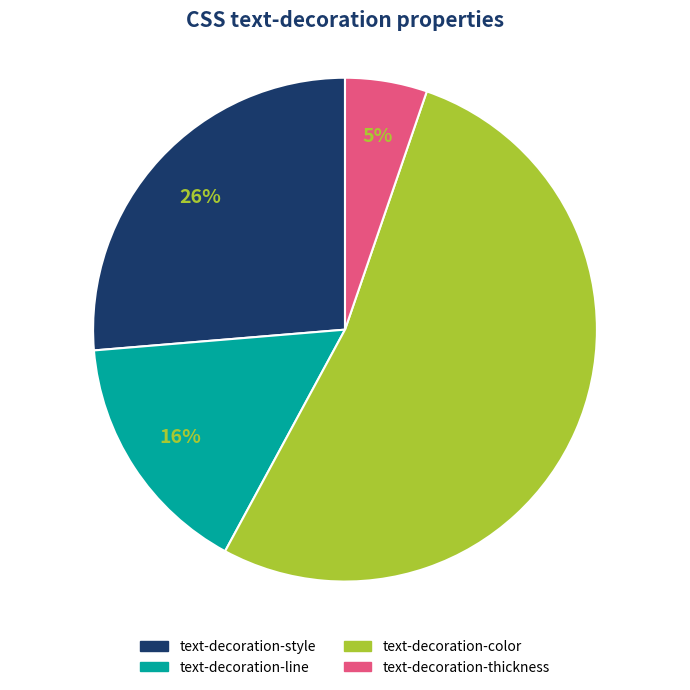

Combined, do text-decoration-style and text-decoration-thickness account for over 50%?

No